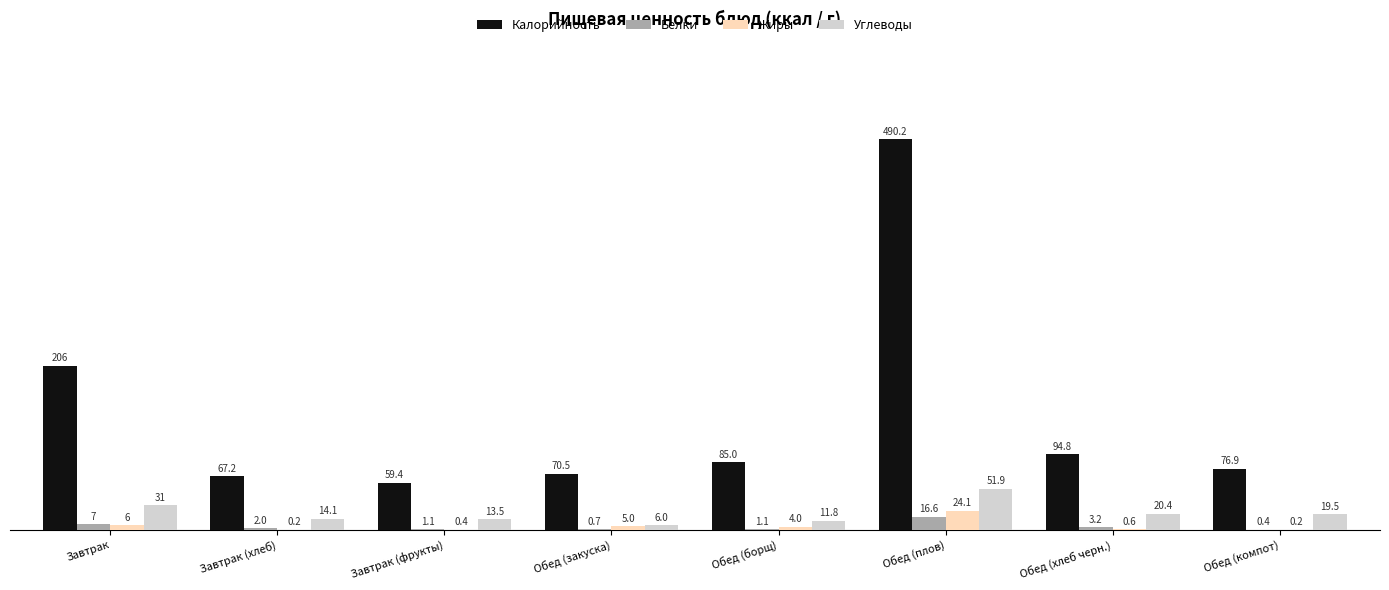

At which label does Калорийность reach its peak?

Обед (плов)